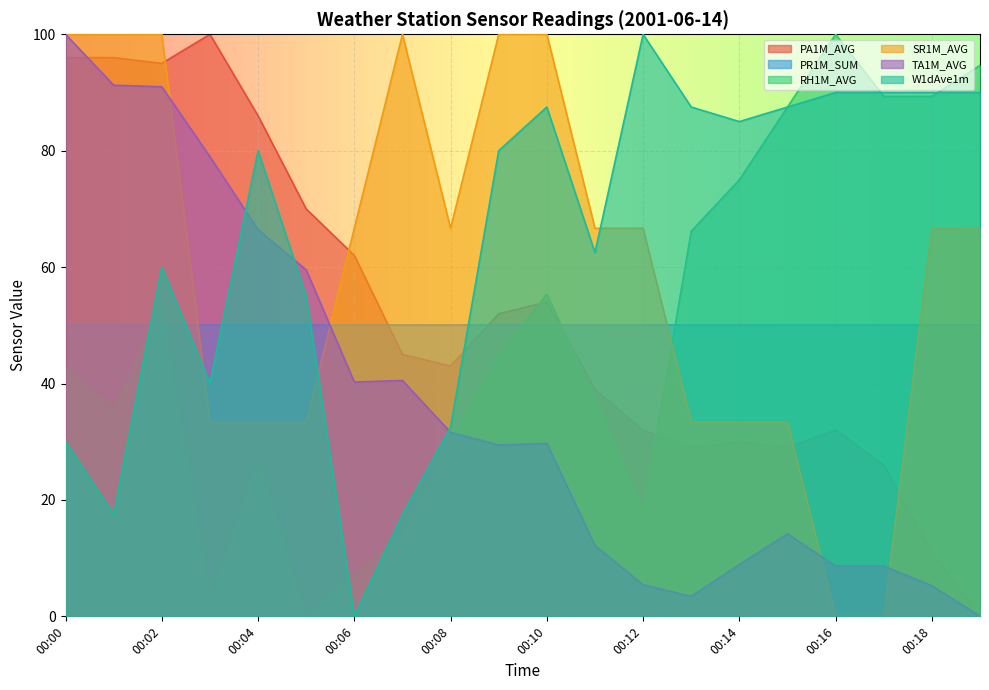

What are all the series names shown in the legend?

PA1M_AVG, PR1M_SUM, RH1M_AVG, SR1M_AVG, TA1M_AVG, W1dAve1m